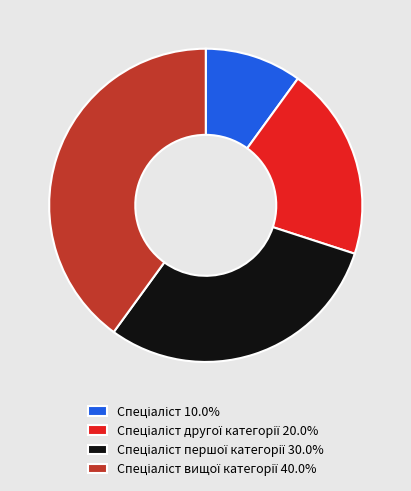

Is there a majority slice in this chart?

No